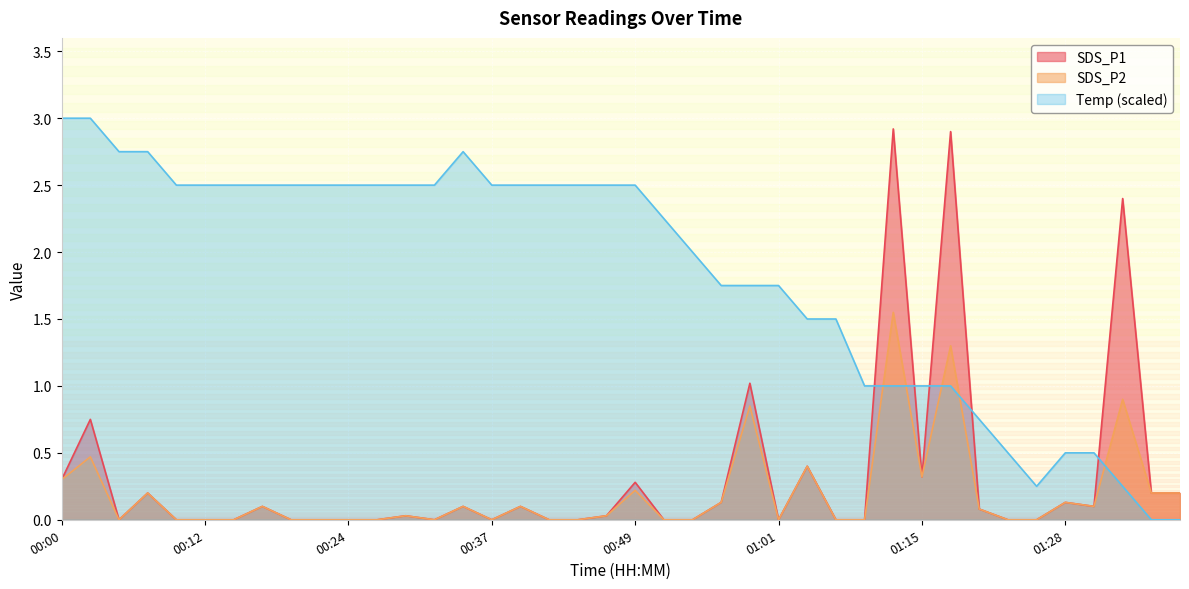

The value of SDS_P2 at 00:34 is 0.0. True or false?

False